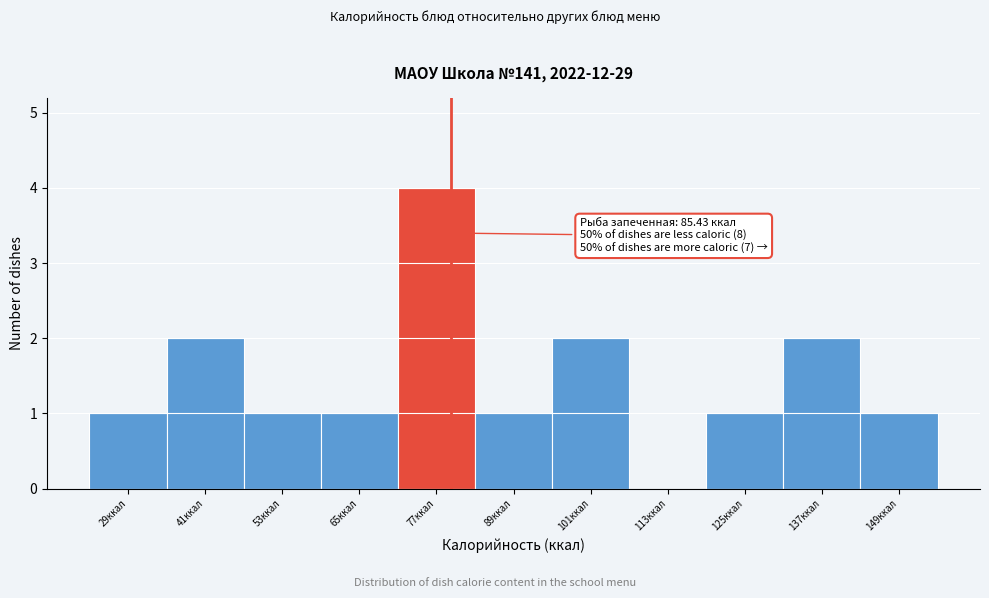

Reading right to left, list all the values displayed in this chart.

149ккал=1	137ккал=2	125ккал=1	113ккал=0	101ккал=2	89ккал=1	77ккал=4	65ккал=1	53ккал=1	41ккал=2	29ккал=1